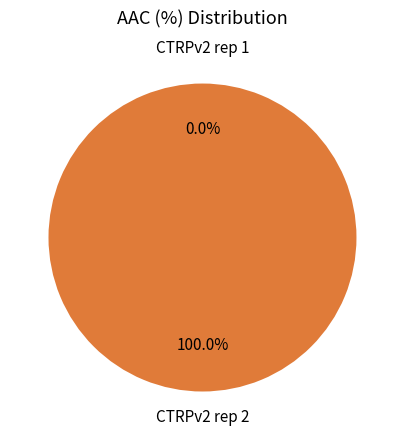

Is there any slice that represents more than half of the pie?

Yes